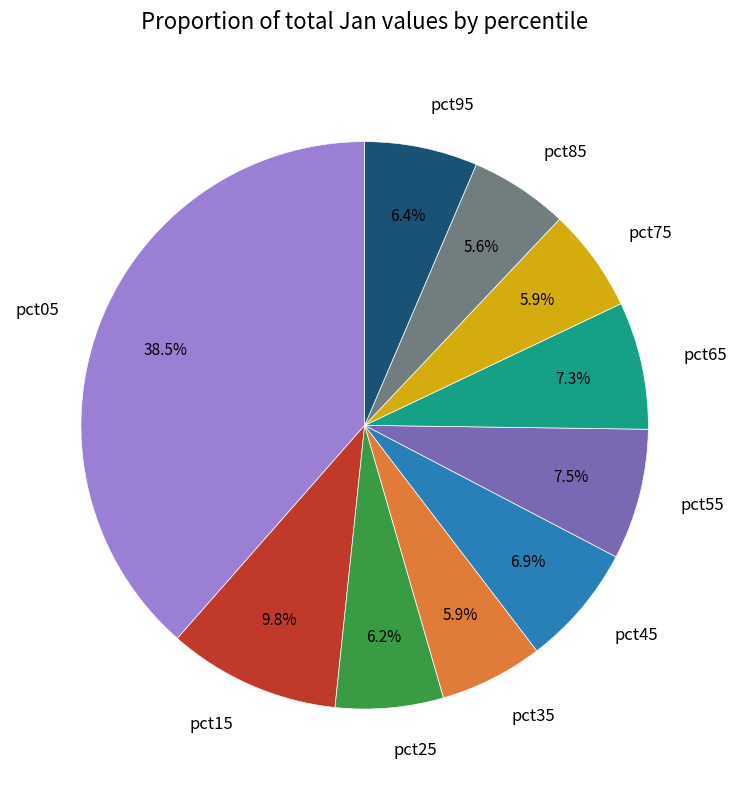

Does pct75 represent more than half of the total?

No